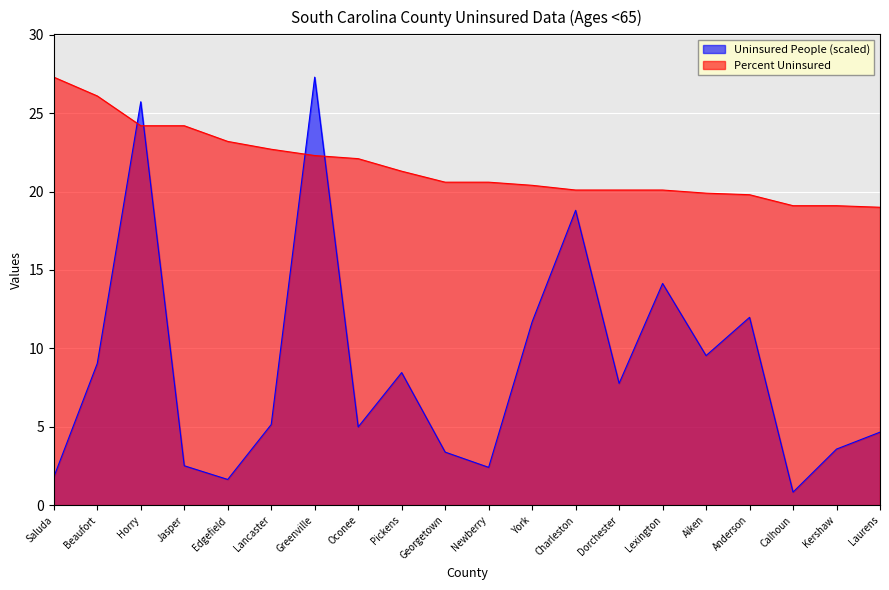

Between Aiken and Kershaw, which series saw the biggest shift?

Uninsured People (scaled)